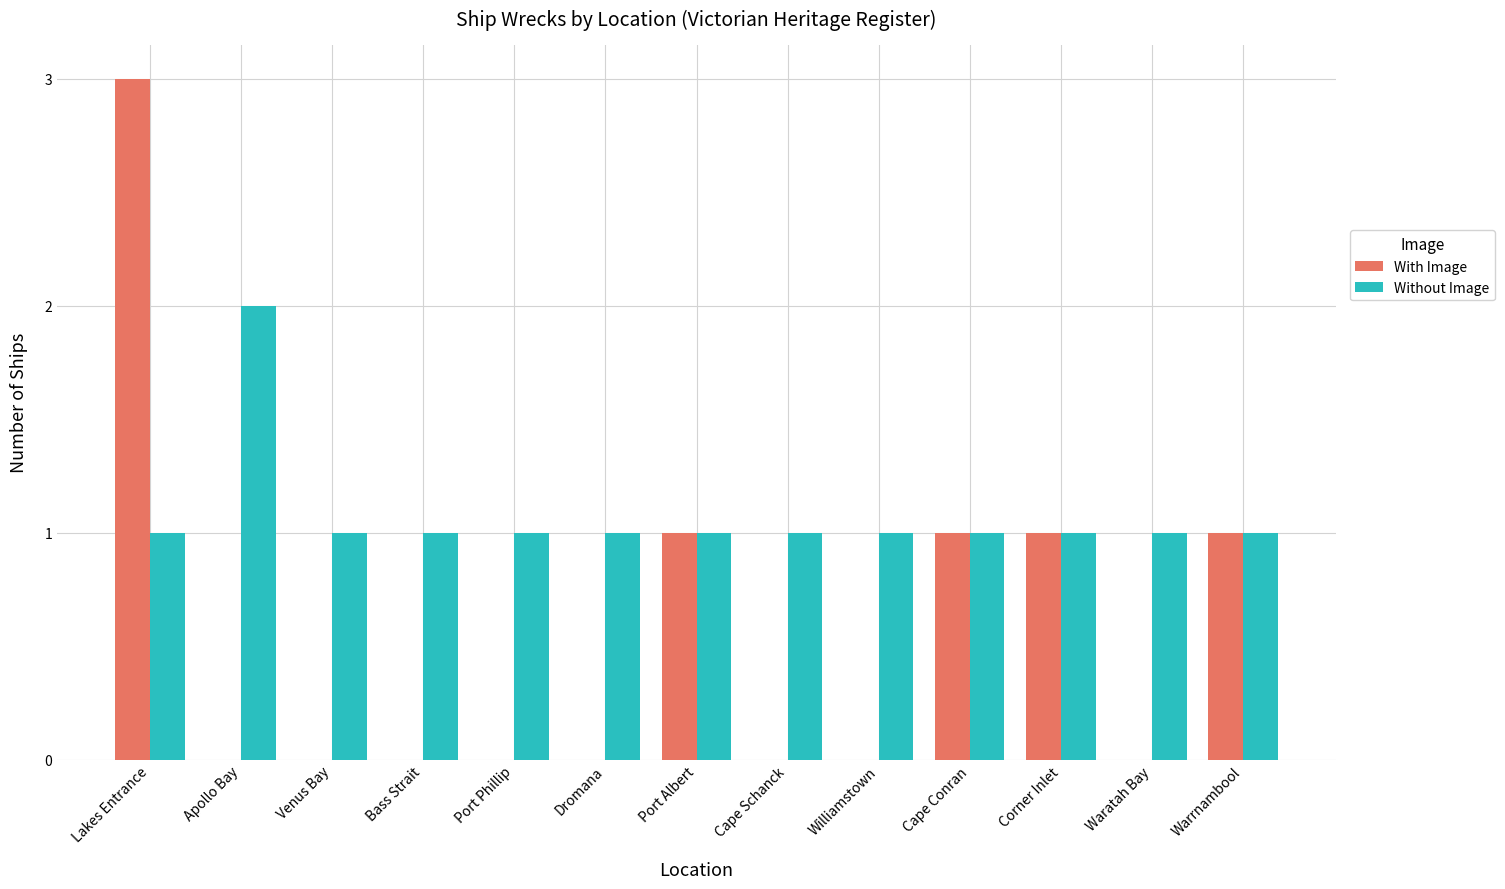

Which series has the largest total across all categories?

Without Image